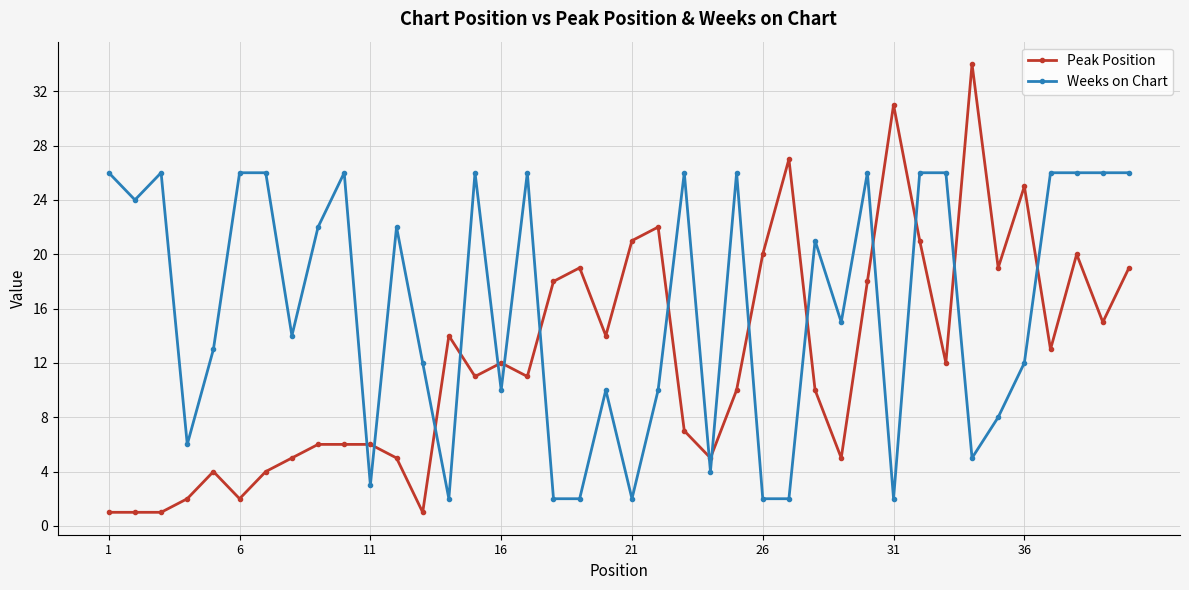

List the series in order of their peak value, lowest first.

Weeks on Chart, Peak Position